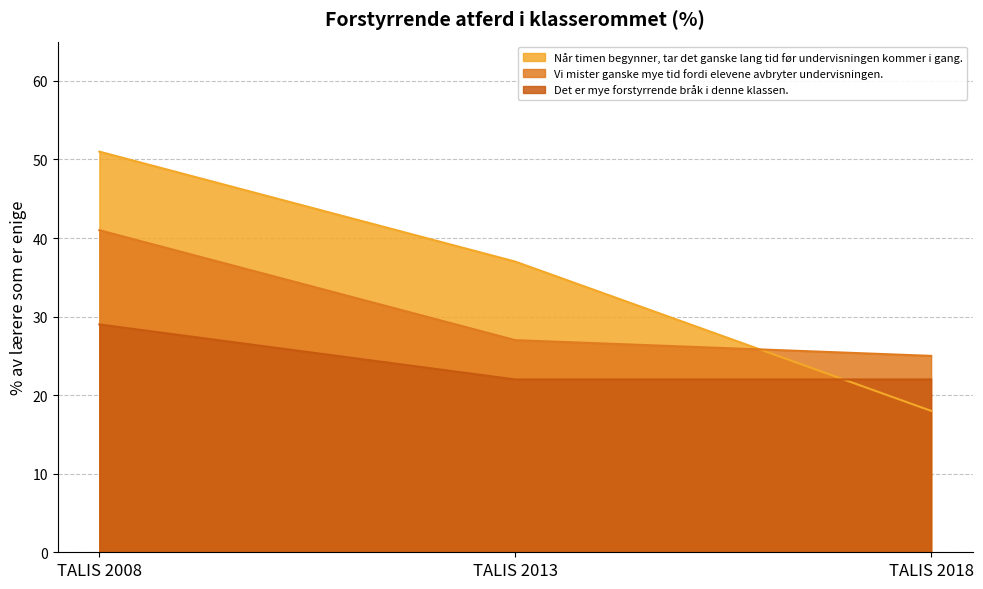

List the series in order of their overall mean, lowest first.

Det er mye forstyrrende bråk i denne klassen., Vi mister ganske mye tid fordi elevene avbryter undervisningen., Når timen begynner, tar det ganske lang tid før undervisningen kommer i gang.